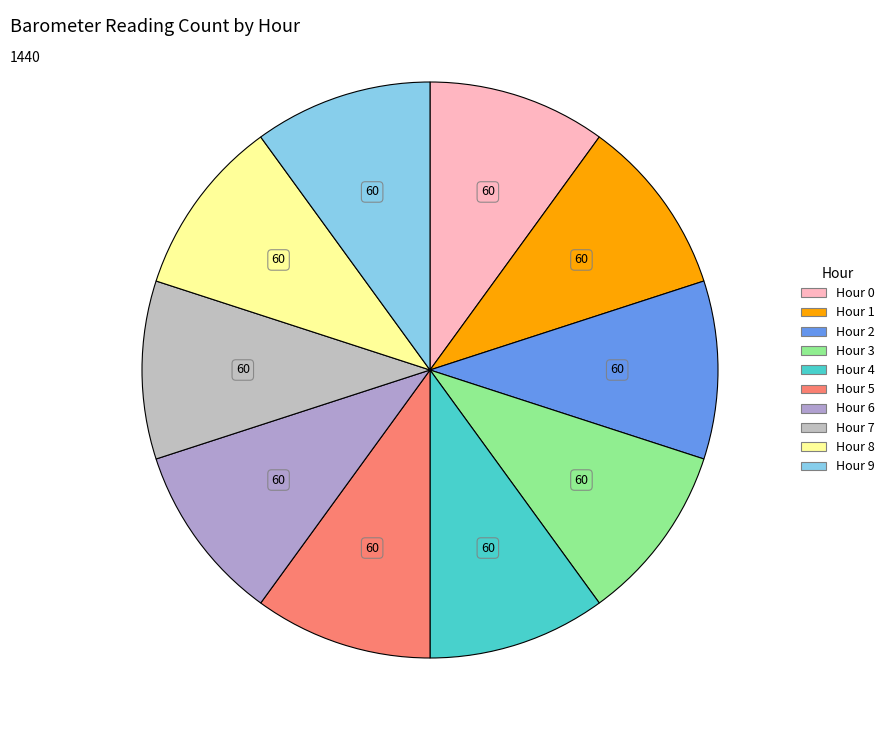

To the nearest percent, what is the average slice percentage?

10%